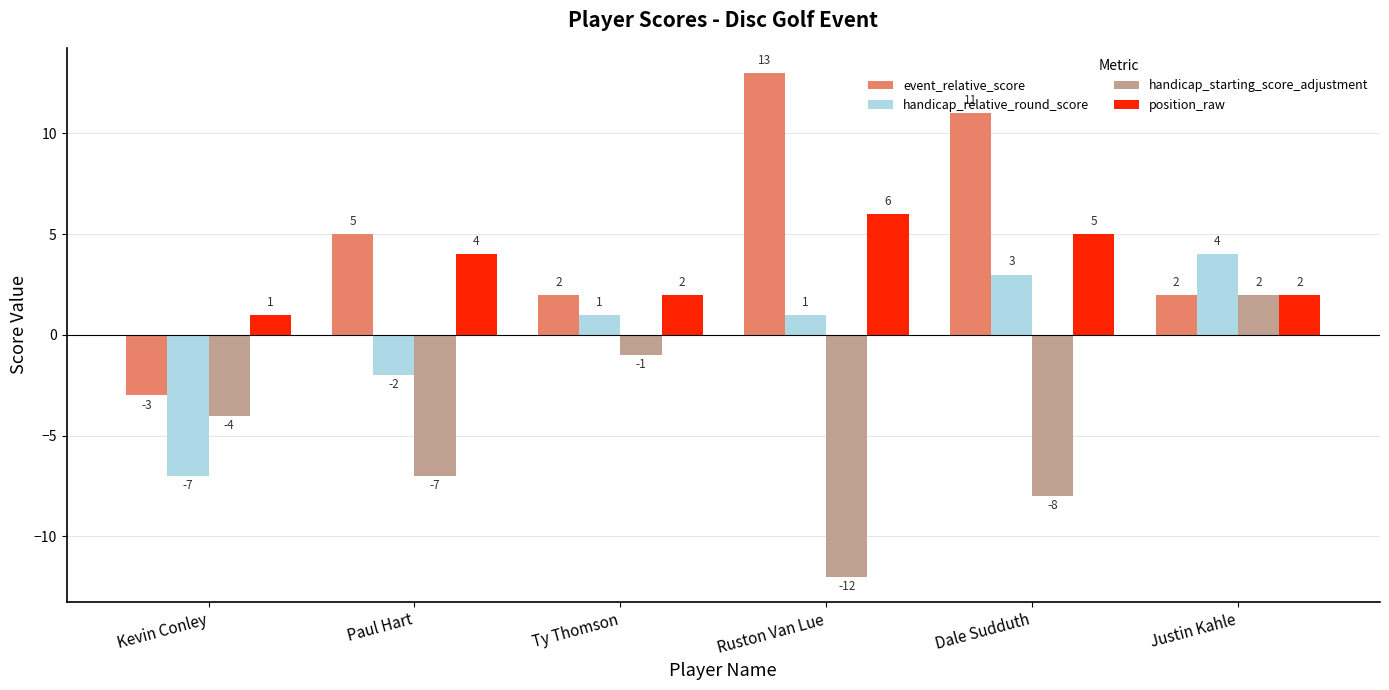

Which series has the largest total across all categories?

event_relative_score